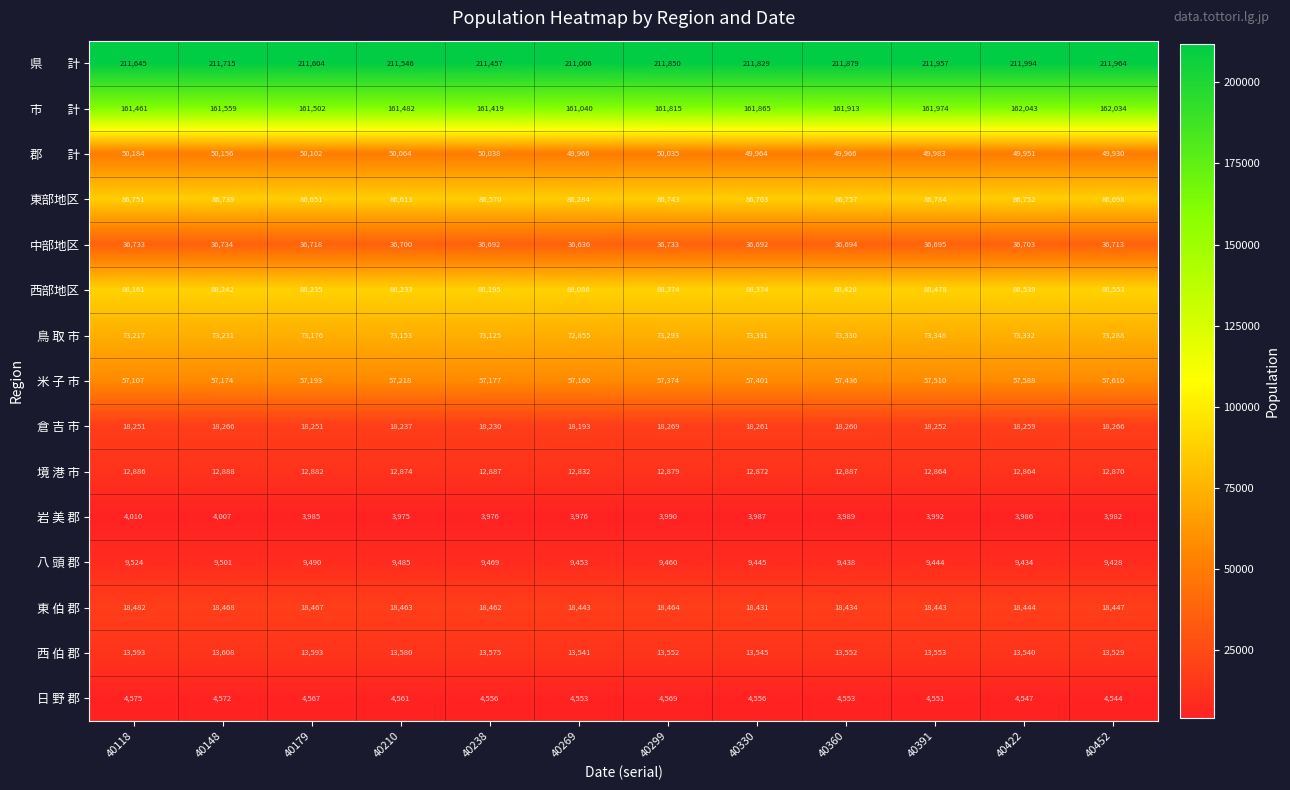

What is the spread (max minus min) of values at 40299?

207860